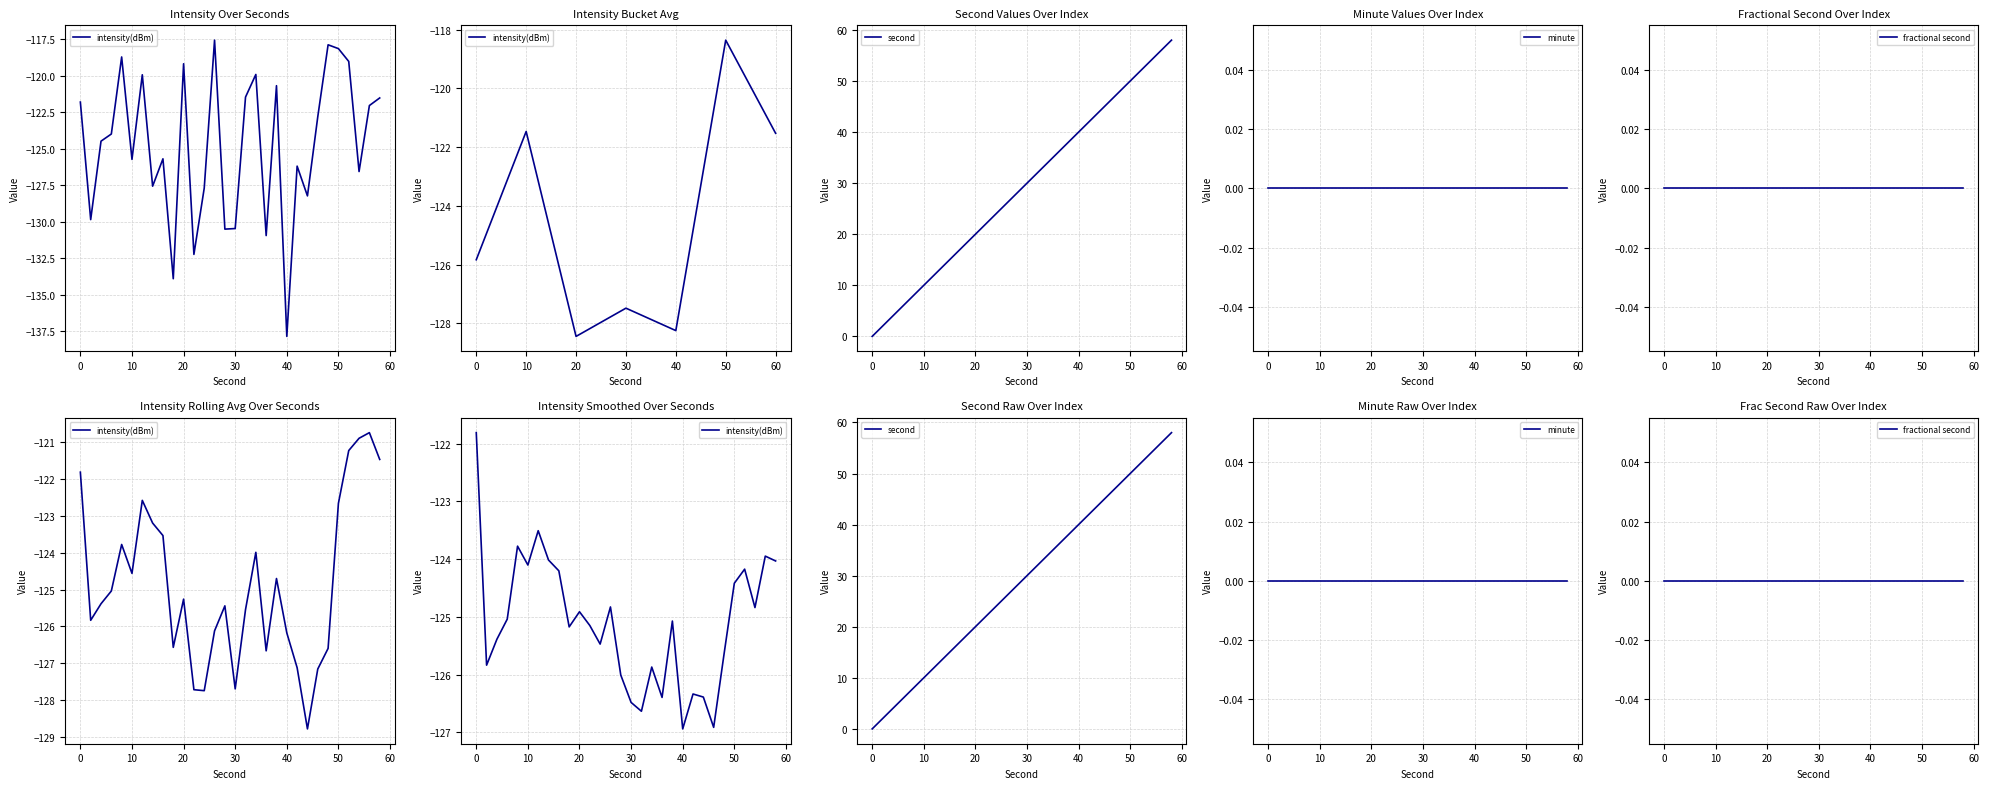

What is the value of the intensity(dBm) point at the 1st from the left?

-121.8